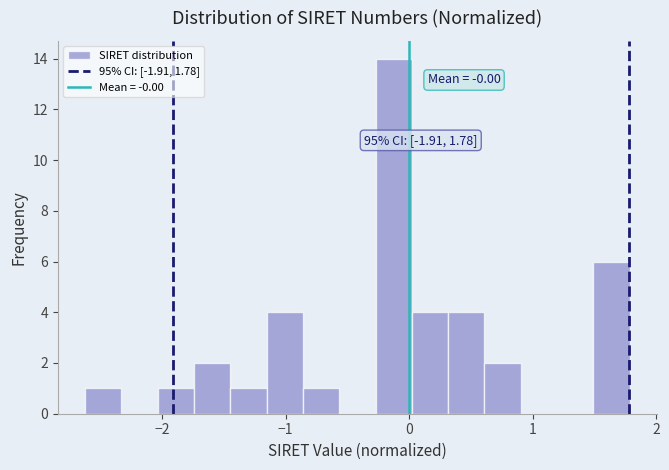

Read against the x-axis, roughly where is the centre of the tallest bar?

-0.1